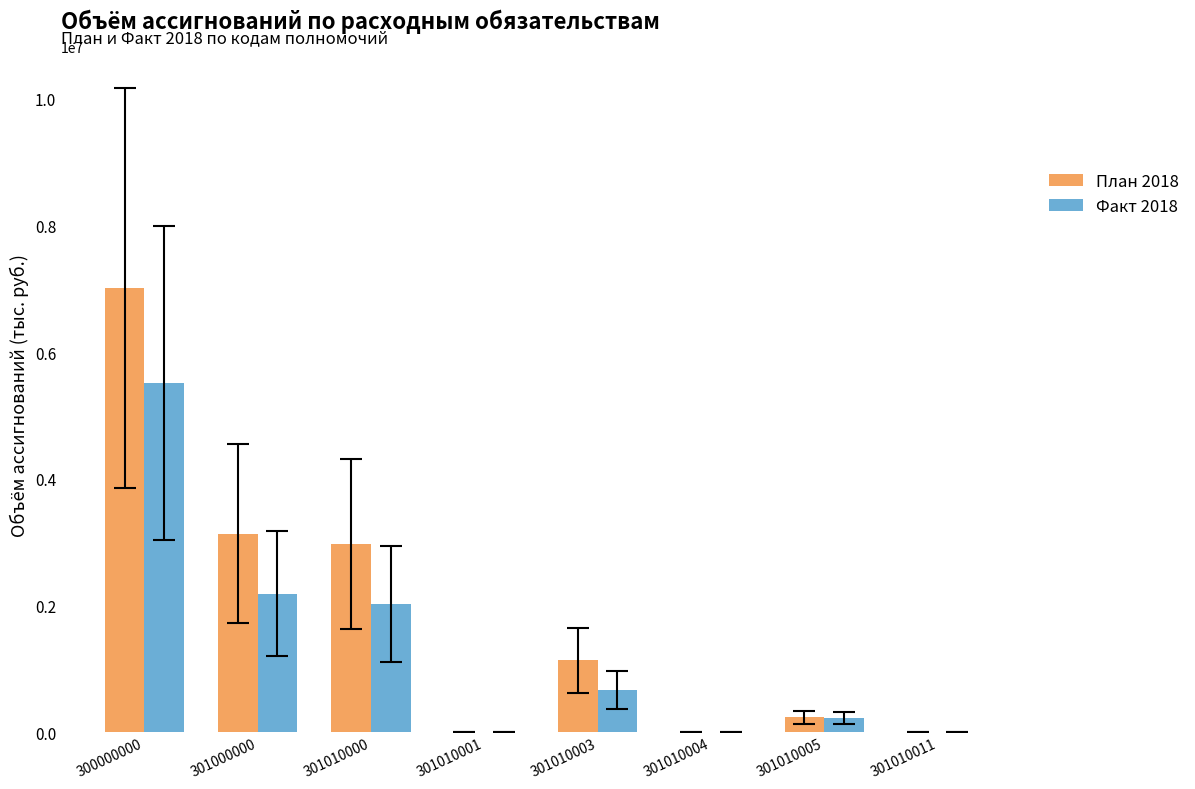

What is the sum of all Факт 2018 values?

10613236.9